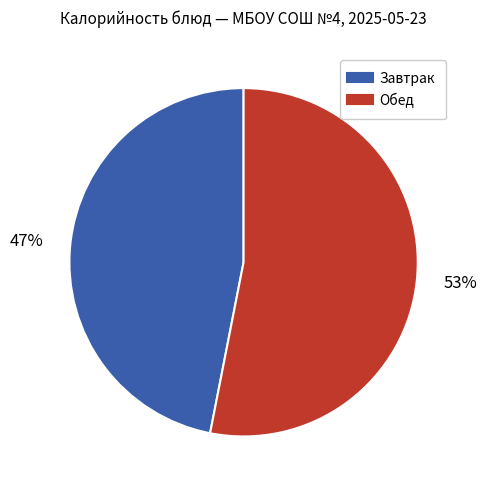

To the nearest percent, what is the average slice percentage?

50%